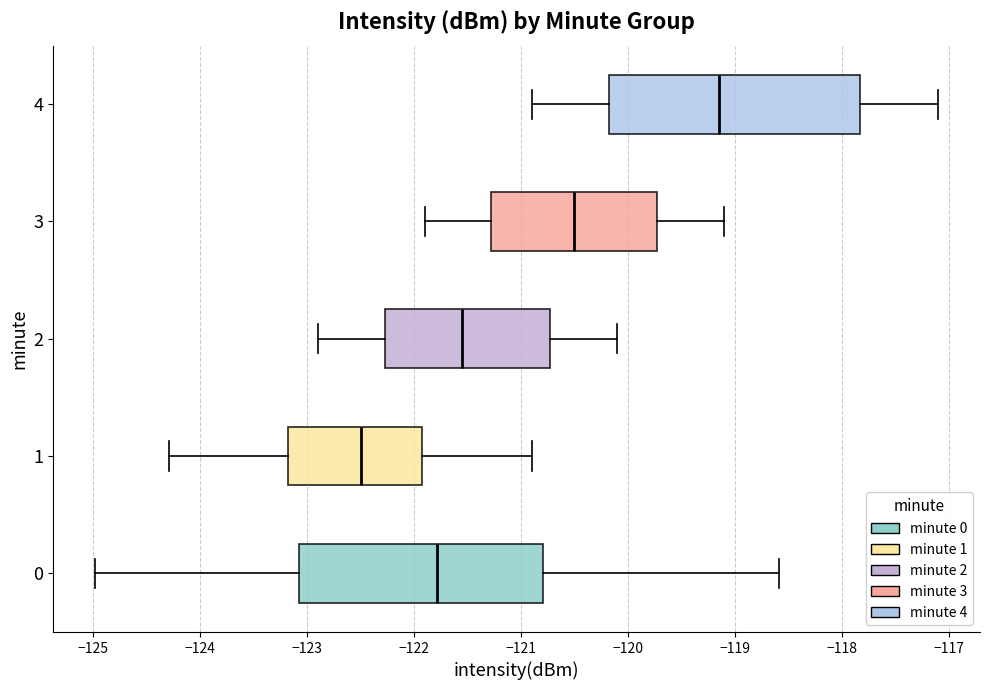

Which box has the furthest to the left median line?

1